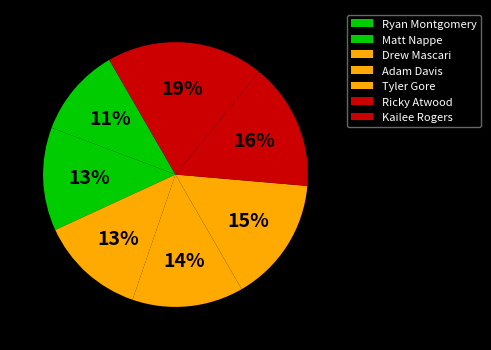

Which has a higher value, Adam Davis or Drew Mascari?

Adam Davis